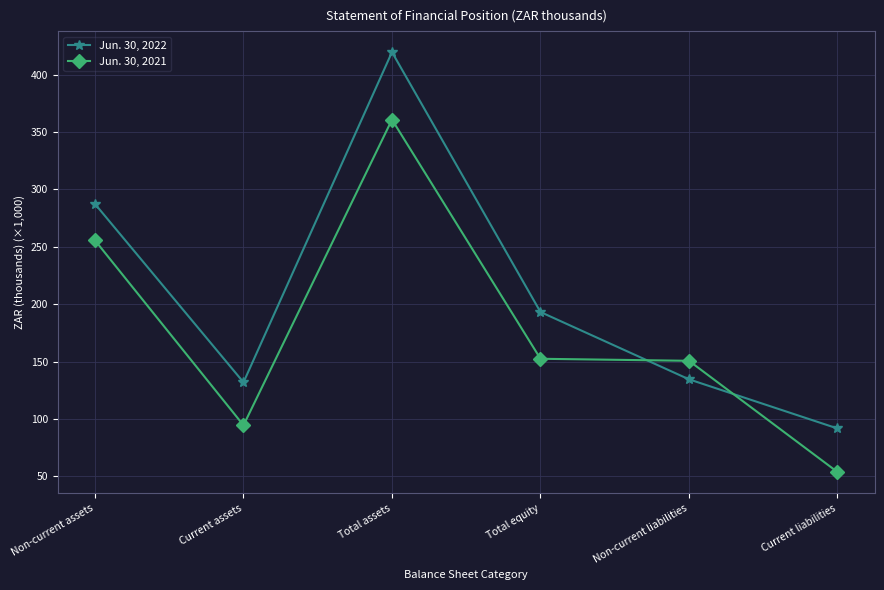

True or false: Jun. 30, 2022 and Jun. 30, 2021 intersect in this chart.

True